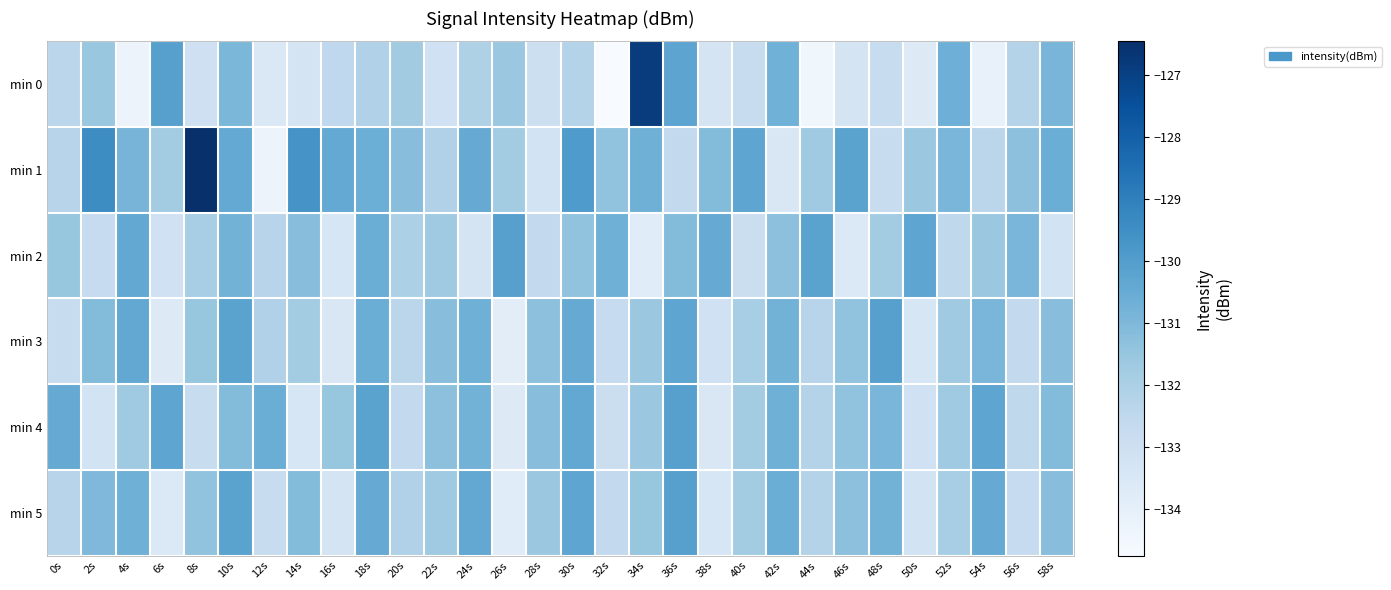

Reading right to left, list all the values displayed in this chart.

min 0: 58s=-130.9	56s=-132.2	54s=-134.2	52s=-130.7	50s=-133.7	48s=-132.8	46s=-133.3	44s=-134.4	42s=-130.7	40s=-132.8	38s=-133.3	36s=-130.3	34s=-126.9	32s=-134.8	30s=-132.2	28s=-132.9	26s=-131.6	24s=-132.1	22s=-133.1	20s=-131.8	18s=-132.1	16s=-132.5	14s=-133.3	12s=-133.5	10s=-130.9	8s=-133.0	6s=-130.1	4s=-134.3	2s=-131.5	0s=-132.4
min 1: 58s=-130.6	56s=-131.3	54s=-132.4	52s=-130.9	50s=-131.6	48s=-132.8	46s=-130.2	44s=-131.7	42s=-133.5	40s=-130.3	38s=-131.1	36s=-132.6	34s=-130.7	32s=-131.4	30s=-129.9	28s=-133.2	26s=-131.8	24s=-130.5	22s=-132.1	20s=-131.2	18s=-130.6	16s=-130.4	14s=-129.7	12s=-134.3	10s=-130.4	8s=-126.5	6s=-131.8	4s=-130.9	2s=-129.4	0s=-132.3
min 2: 58s=-133.2	56s=-130.9	54s=-131.6	52s=-132.5	50s=-130.3	48s=-131.8	46s=-133.6	44s=-130.2	42s=-131.3	40s=-132.9	38s=-130.5	36s=-131.1	34s=-133.8	32s=-130.7	30s=-131.4	28s=-132.6	26s=-130.1	24s=-133.3	22s=-131.7	20s=-132.0	18s=-130.6	16s=-133.4	14s=-131.2	12s=-132.3	10s=-130.8	8s=-131.9	6s=-133.1	4s=-130.4	2s=-132.7	0s=-131.5
min 3: 58s=-131.2	56s=-132.6	54s=-130.9	52s=-131.7	50s=-133.4	48s=-130.1	46s=-131.4	44s=-132.3	42s=-130.8	40s=-131.9	38s=-133.1	36s=-130.3	34s=-131.6	32s=-132.7	30s=-130.5	28s=-131.3	26s=-133.9	24s=-130.7	22s=-131.2	20s=-132.4	18s=-130.6	16s=-133.5	14s=-131.8	12s=-132.1	10s=-130.2	8s=-131.5	6s=-133.7	4s=-130.4	2s=-131.1	0s=-132.8
min 4: 58s=-131.1	56s=-132.5	54s=-130.3	52s=-131.7	50s=-133.1	48s=-130.9	46s=-131.4	44s=-132.2	42s=-130.7	40s=-131.8	38s=-133.5	36s=-130.1	34s=-131.6	32s=-132.9	30s=-130.4	28s=-131.2	26s=-133.7	24s=-130.8	22s=-131.3	20s=-132.6	18s=-130.2	16s=-131.5	14s=-133.4	12s=-130.6	10s=-131.1	8s=-132.8	6s=-130.3	4s=-131.7	2s=-133.2	0s=-130.5
min 5: 58s=-131.2	56s=-132.7	54s=-130.5	52s=-131.9	50s=-133.2	48s=-130.8	46s=-131.3	44s=-132.2	42s=-130.6	40s=-131.8	38s=-133.4	36s=-130.1	34s=-131.5	32s=-132.6	30s=-130.3	28s=-131.6	26s=-133.8	24s=-130.4	22s=-131.7	20s=-132.1	18s=-130.5	16s=-133.3	14s=-131.1	12s=-132.8	10s=-130.2	8s=-131.4	6s=-133.6	4s=-130.7	2s=-131.0	0s=-132.3